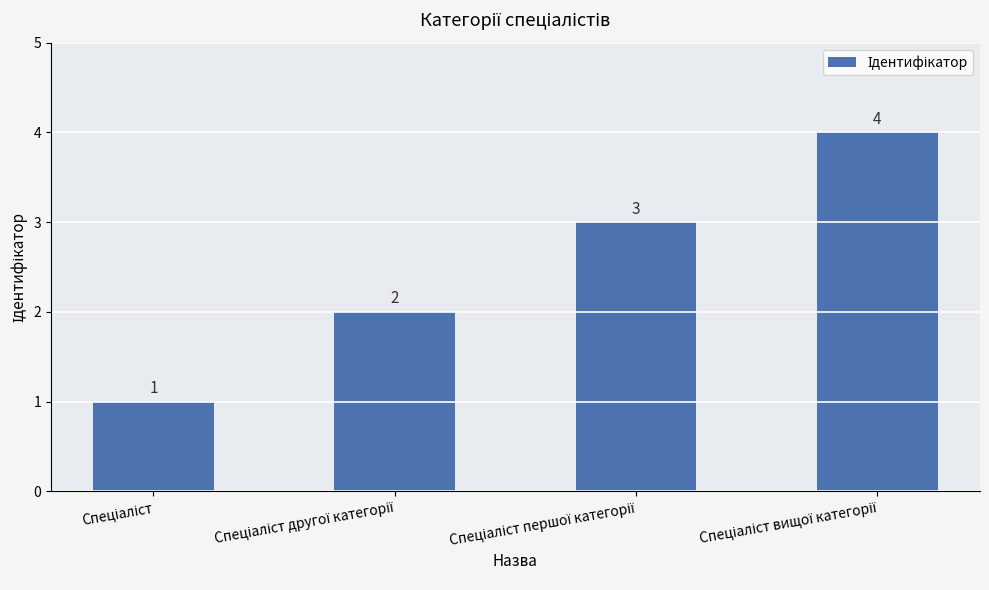

What is the value of the 2nd bar from the left?

2